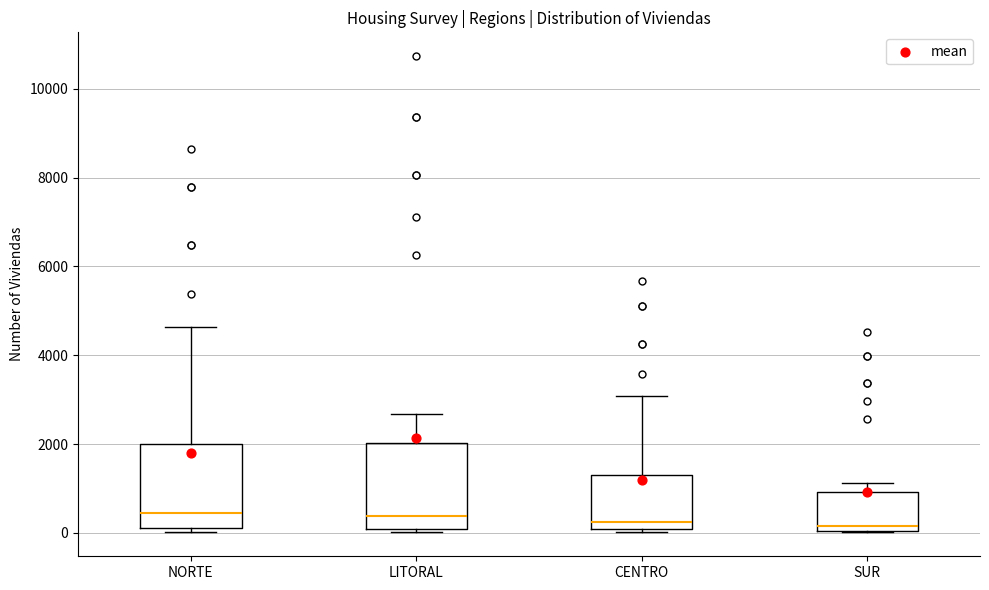

Where does the upper whisker of the box for CENTRO end on the y-axis? The values are not printed on the chart, so give them approximately, as read against the axis.

3000